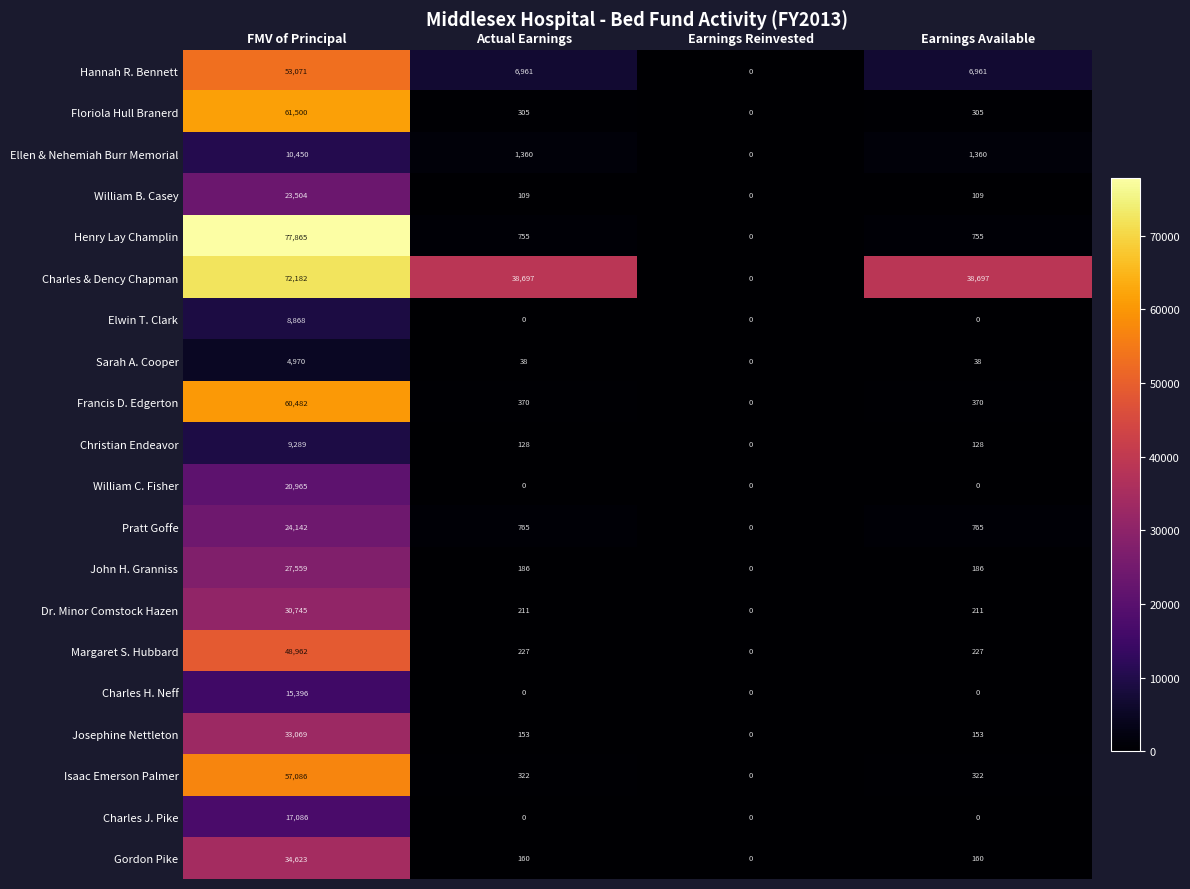

At which label does Ellen & Nehemiah Burr Memorial reach its peak?

FMV of Principal